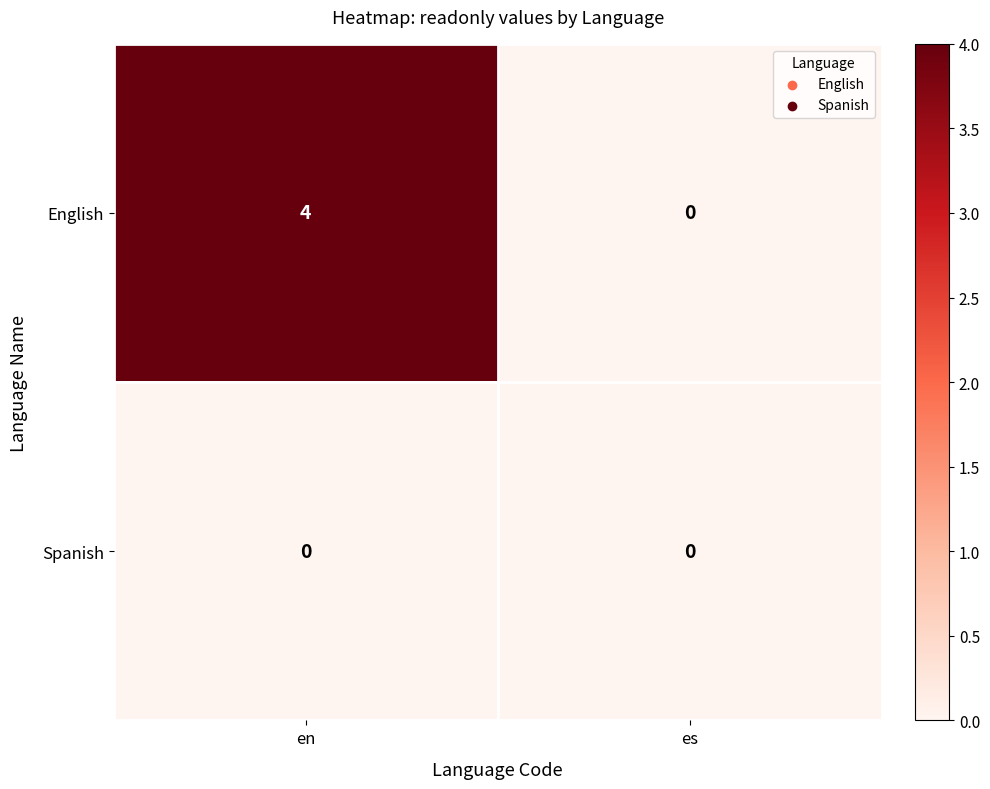

True or false: Spanish has a value of 0 at en.

True